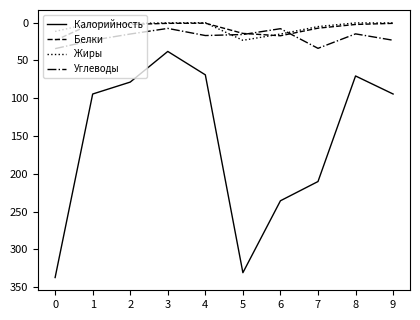

True or false: Белки and Калорийность intersect in this chart.

False